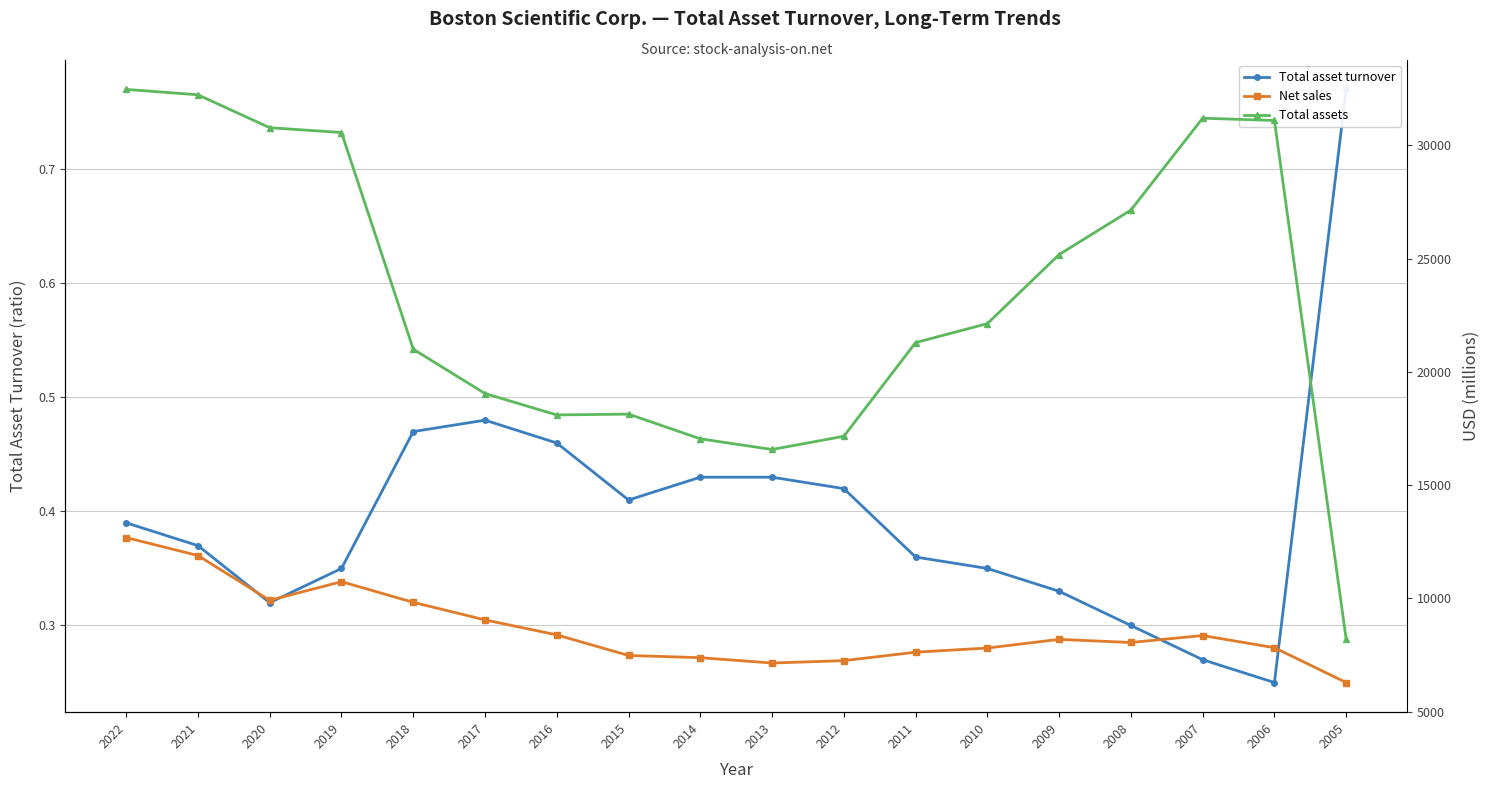

Reading left to right, what are all the values shown in this chart?

Total asset turnover: 2022=0.4	2021=0.4	2020=0.3	2019=0.3	2018=0.5	2017=0.5	2016=0.5	2015=0.4	2014=0.4	2013=0.4	2012=0.4	2011=0.4	2010=0.3	2009=0.3	2008=0.3	2007=0.3	2006=0.2	2005=0.8
Net sales: 2022=12682.0	2021=11888.0	2020=9913.0	2019=10735.0	2018=9823.0	2017=9048.0	2016=8386.0	2015=7477.0	2014=7380.0	2013=7143.0	2012=7249.0	2011=7622.0	2010=7806.0	2009=8188.0	2008=8050.0	2007=8357.0	2006=7821.0	2005=6283.0
Total assets: 2022=32469.0	2021=32229.0	2020=30777.0	2019=30565.0	2018=20999.0	2017=19042.0	2016=18096.0	2015=18133.0	2014=17042.0	2013=16571.0	2012=17154.0	2011=21290.0	2010=22128.0	2009=25177.0	2008=27139.0	2007=31197.0	2006=31096.0	2005=8196.0